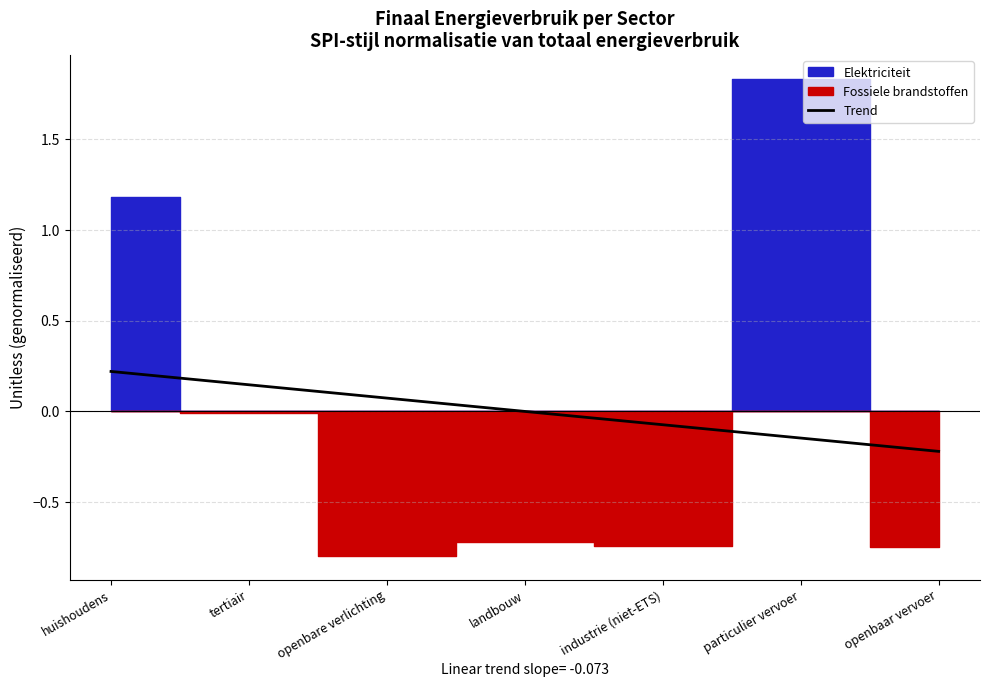

The Trend series shows -0.1 at industrie (niet-ETS). True or false?

True